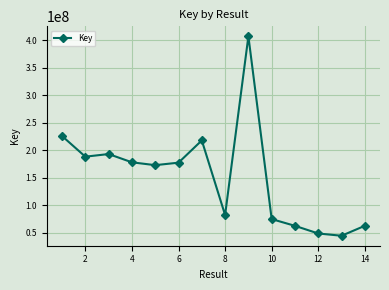

What is the difference between the second highest and minimum values?

181312330